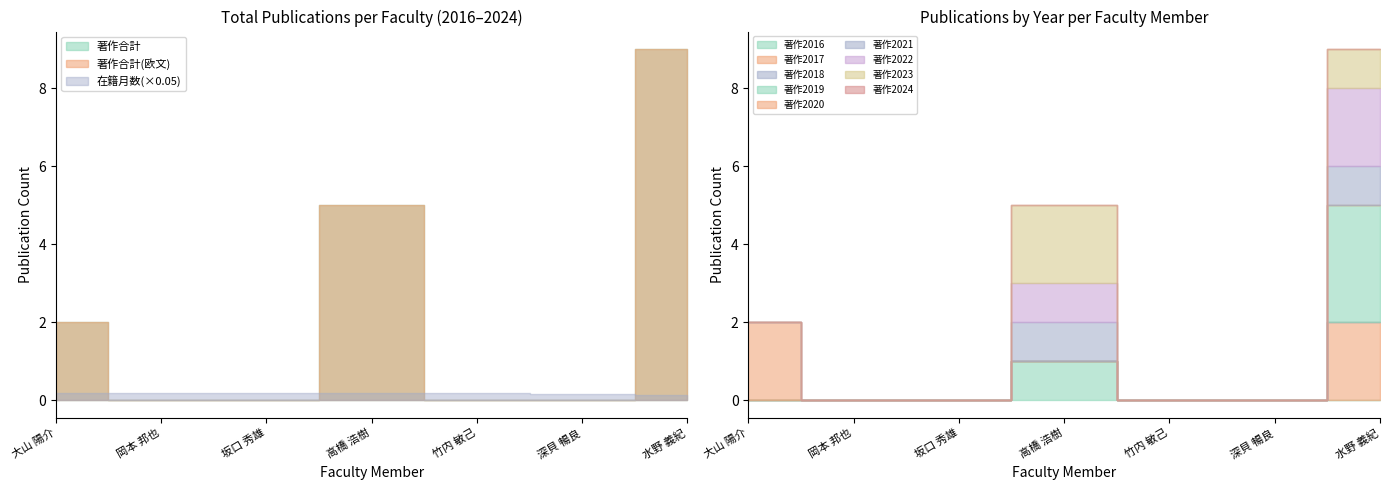

The 著作合計(欧文) series shows 7 at 高橋 浩樹. True or false?

False